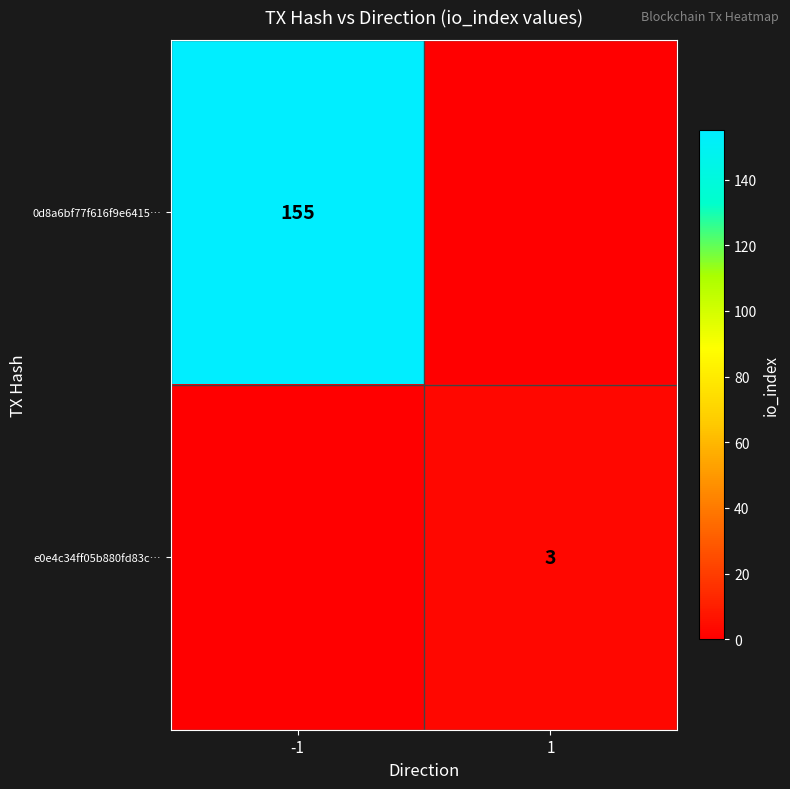

The value of 0d8a6bf77f616f9e6415… at -1 is 214. True or false?

False